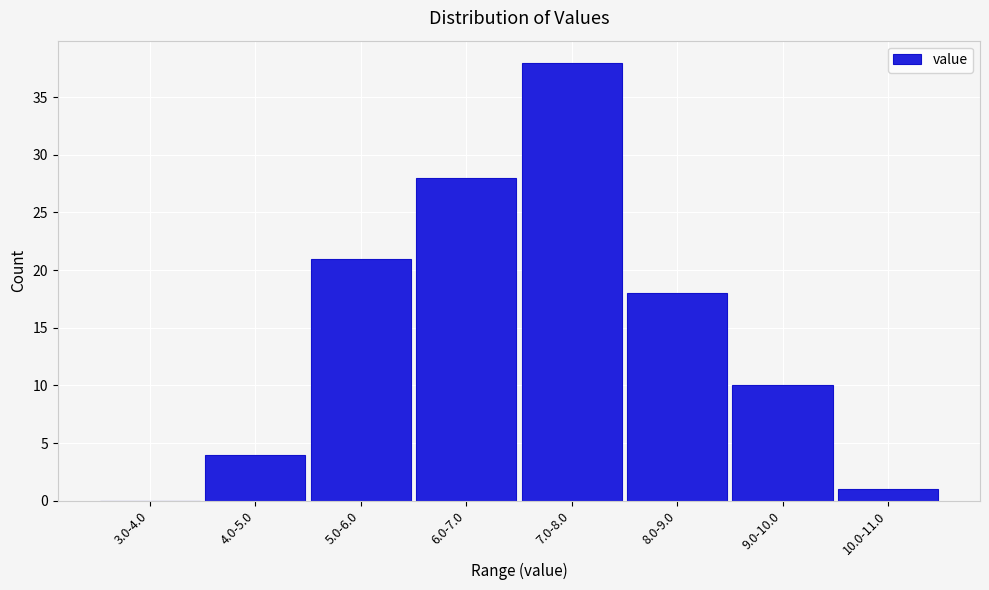

Reading right to left, list all the values displayed in this chart.

10.0-11.0=1	9.0-10.0=10	8.0-9.0=18	7.0-8.0=38	6.0-7.0=28	5.0-6.0=21	4.0-5.0=4	3.0-4.0=0